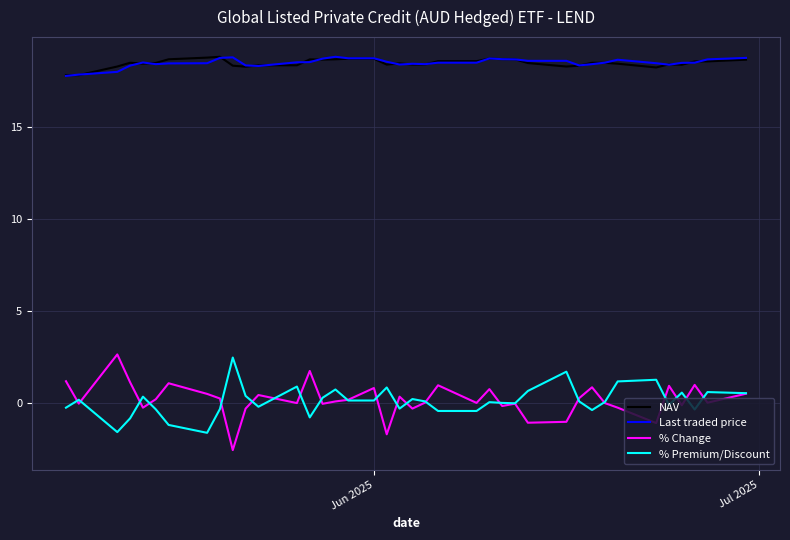

What is the smallest value displayed?

-2.6